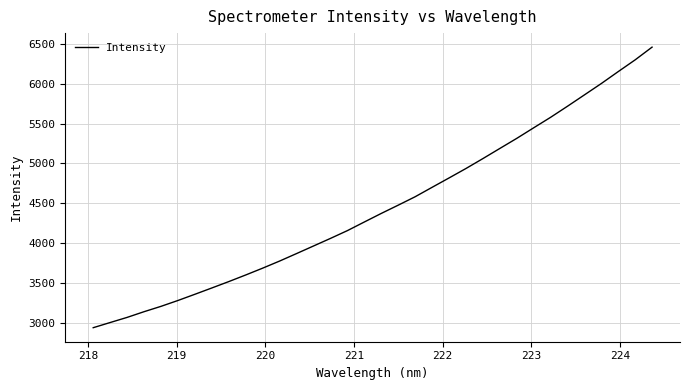

Reading right to left, list all the values displayed in this chart.

6457.9	6298.4	6151.3	6001.8	5859.1	5717.0	5577.9	5446.4	5313.9	5187.5	5060.5	4936.4	4817.8	4700.6	4582.4	4476.9	4373.3	4266.0	4157.8	4060.2	3965.2	3870.3	3776.4	3687.4	3601.9	3518.9	3438.9	3359.8	3281.9	3208.4	3141.3	3069.8	3005.4	2940.6